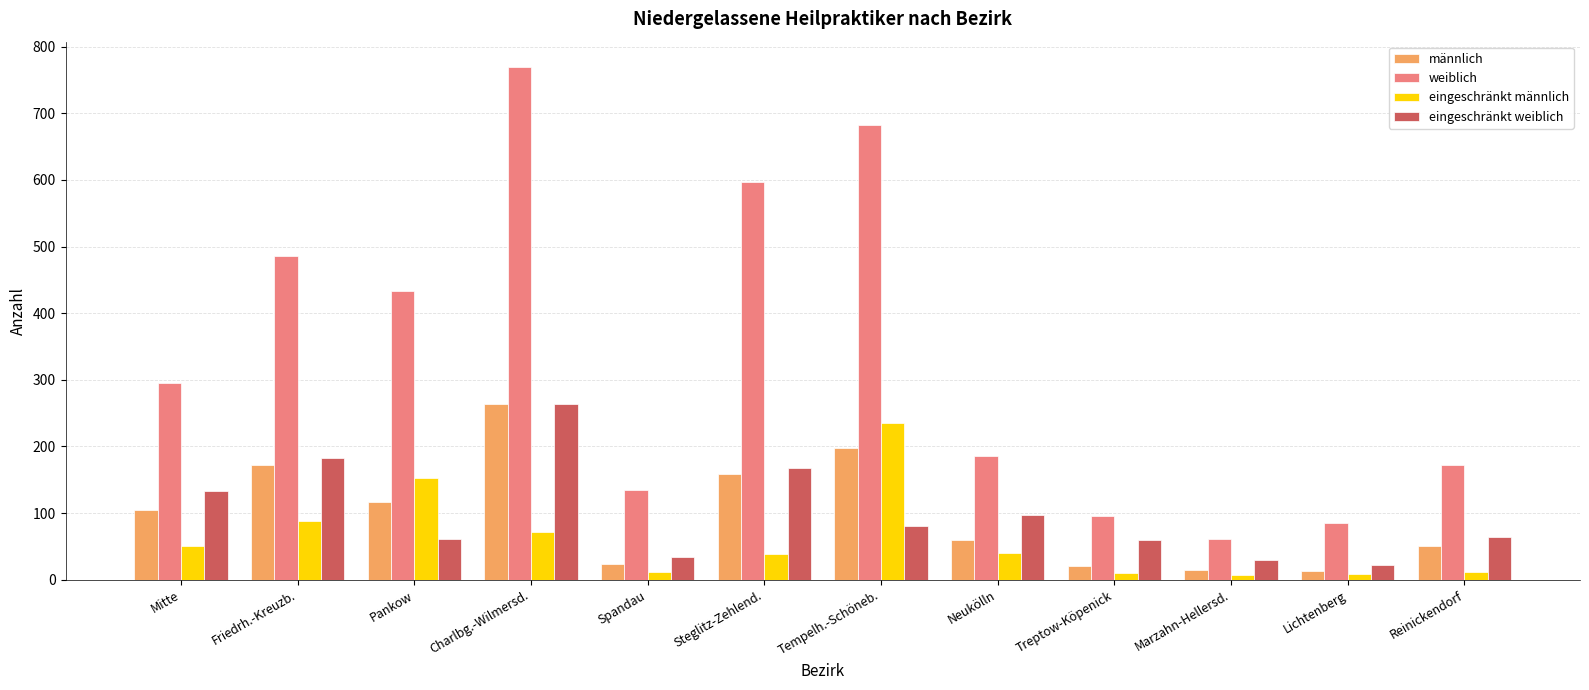

The value of männlich at Pankow is 116. True or false?

True